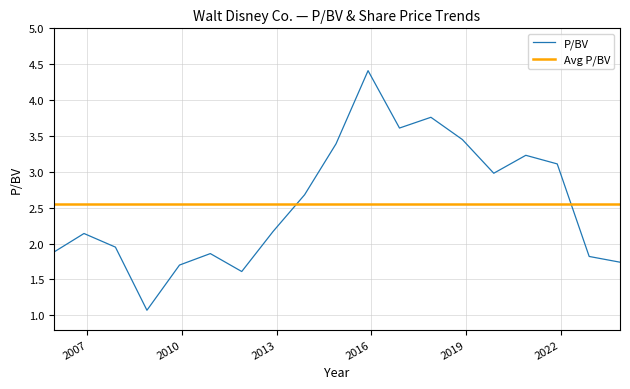

What is the greatest value displayed?

4.4